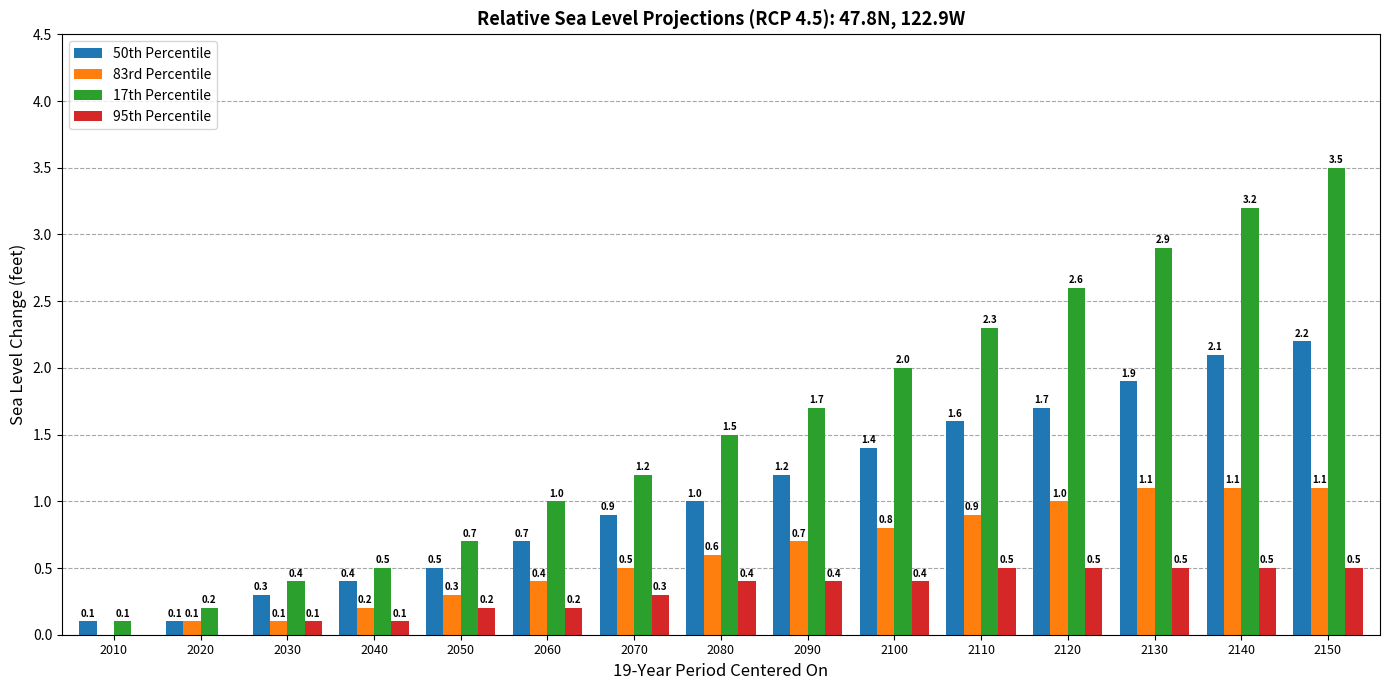

What is the average value of the 50th Percentile series?

1.1